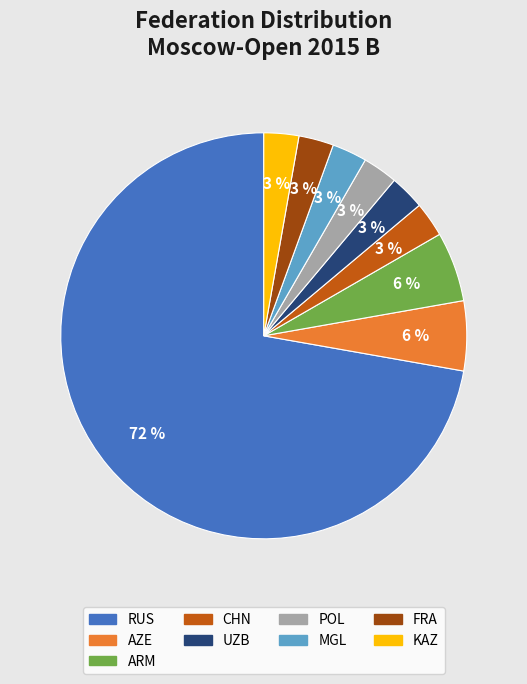

Is there a majority slice in this chart?

Yes